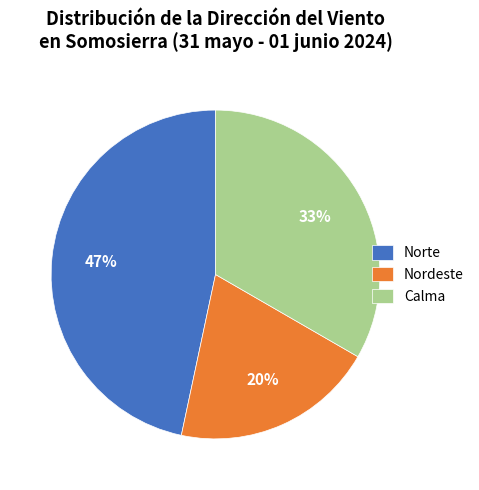

Does Norte represent more than half of the total?

No